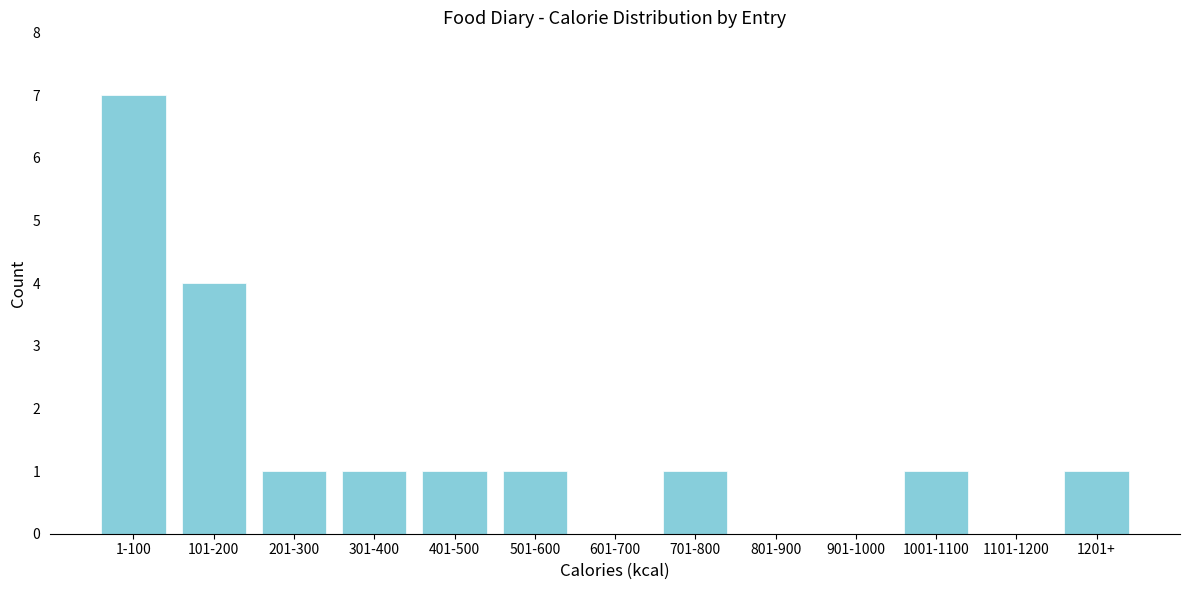

Reading left to right, what are all the values shown in this chart?

1-100=7	101-200=4	201-300=1	301-400=1	401-500=1	501-600=1	601-700=0	701-800=1	801-900=0	901-1000=0	1001-1100=1	1101-1200=0	1201+=1